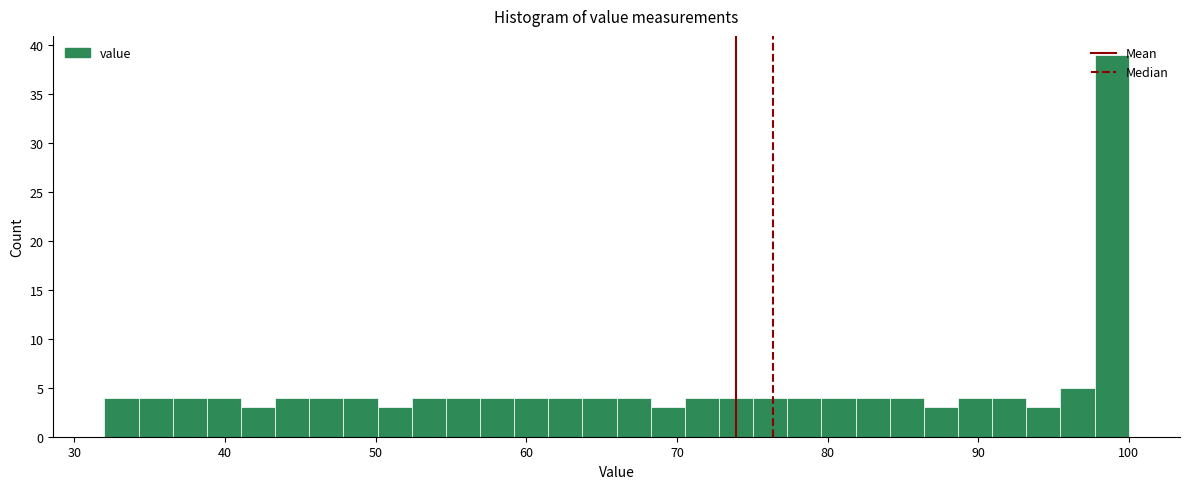

Around what value on the x-axis is the tallest bar? Give the approximate position of its centre, as read against the axis.

99